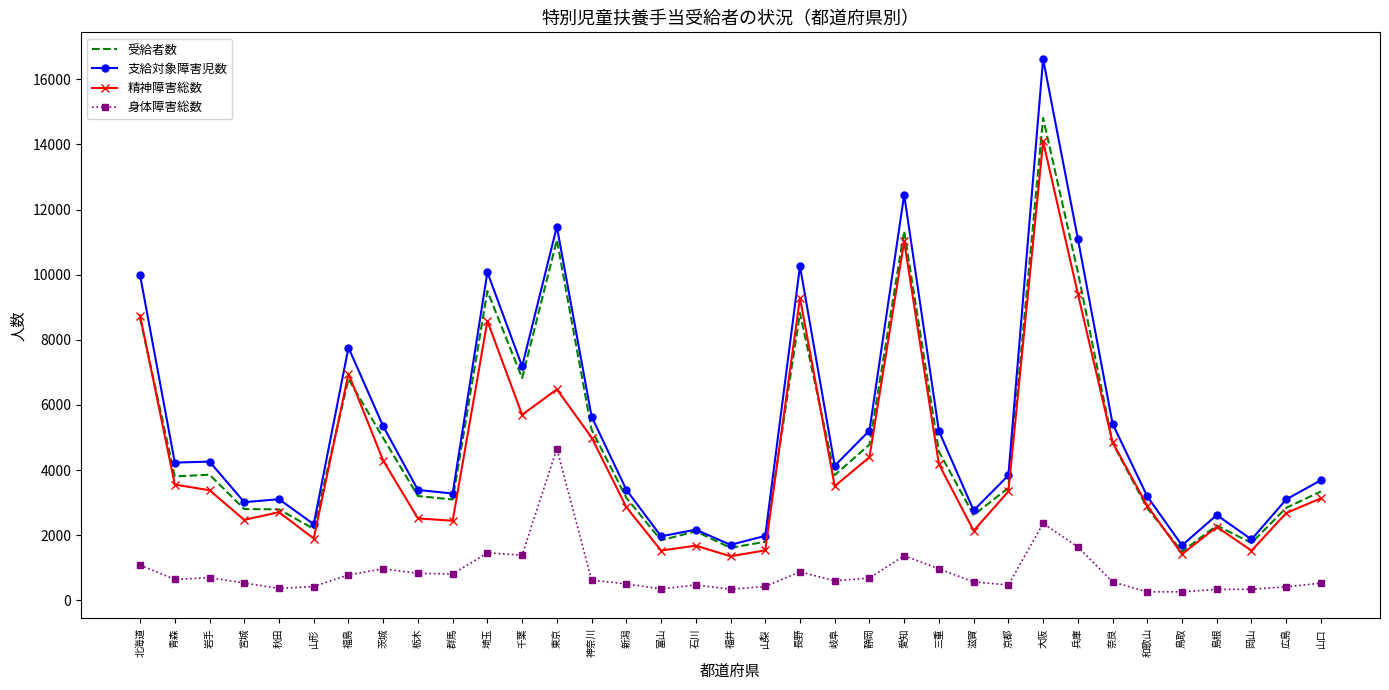

What is the greatest value displayed?

16623